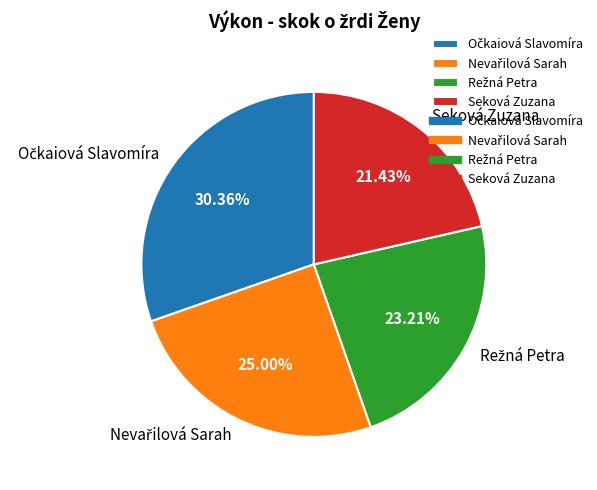

Does any single category account for the majority?

No